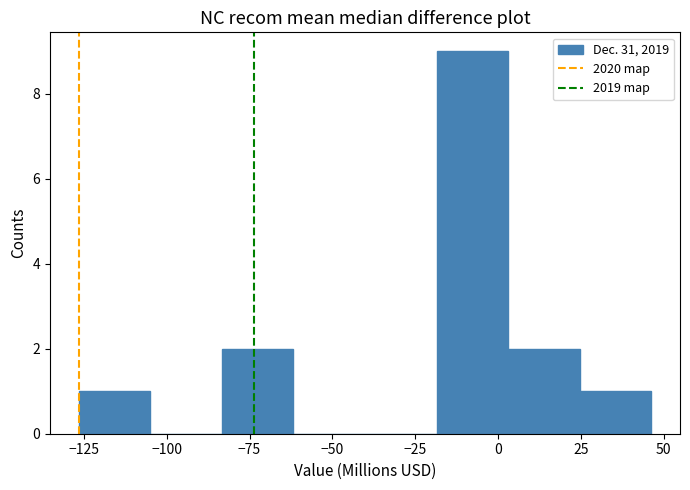

Reading left to right, transcribe this chart: for each bar, give the range it covers on the x-axis and its height. Neither the bar edges nor the heights are printed on the chart, so give them approximately, as read against the axes.

-125 to -105: 1
-105 to -85: 0
-85 to -60: 2
-60 to -40: 0
-40 to -20: 0
-20 to 5: 9
5 to 25: 2
25 to 45: 1